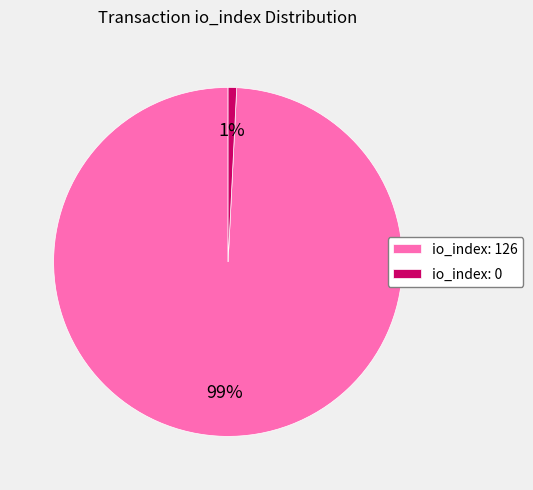

Which has a higher value, io_index: 126 or io_index: 0?

io_index: 126